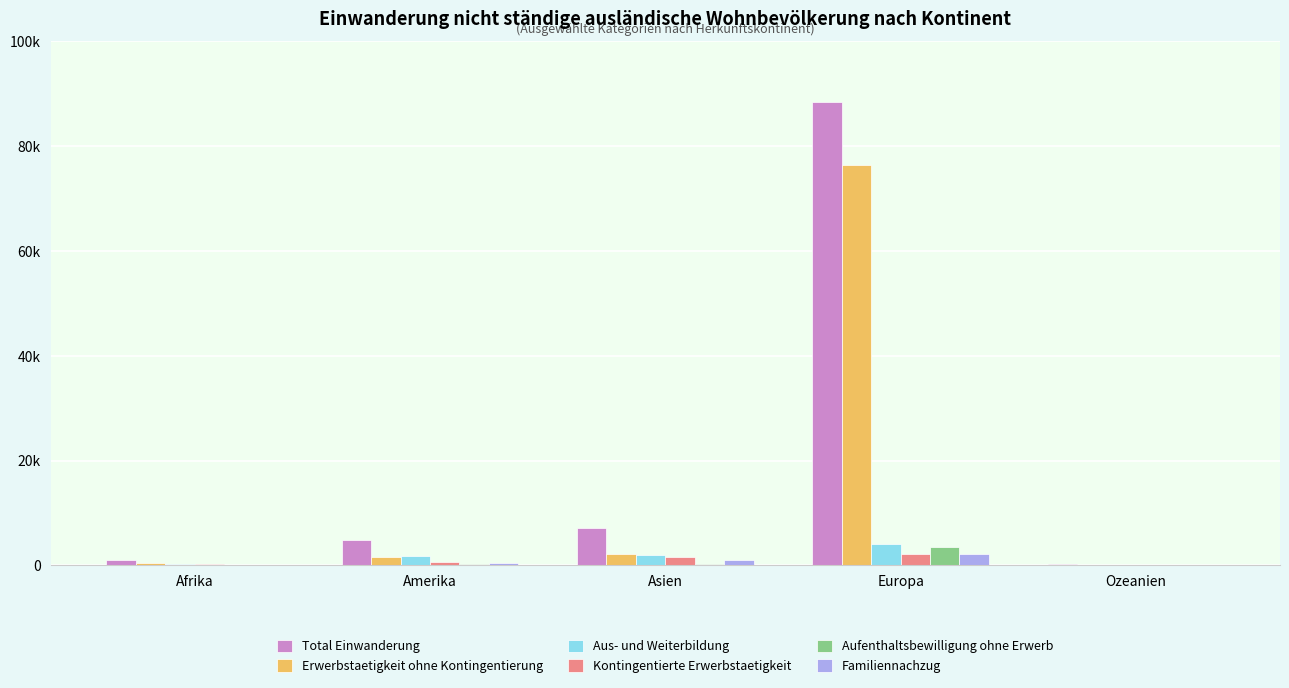

What are all the series names shown in the legend?

Total Einwanderung, Erwerbstaetigkeit ohne Kontingentierung, Aus- und Weiterbildung, Kontingentierte Erwerbstaetigkeit, Aufenthaltsbewilligung ohne Erwerb, Familiennachzug